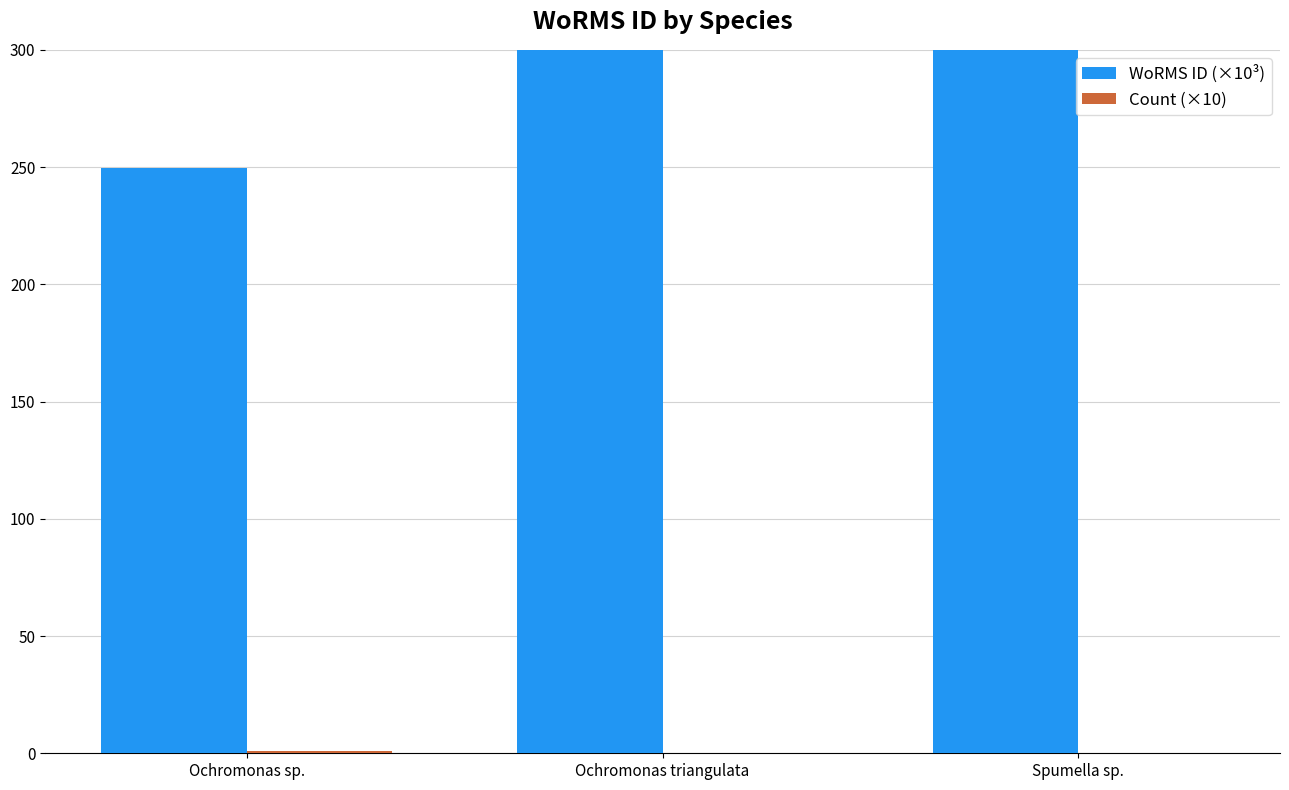

What are all the series names shown in the legend?

WoRMS ID (×10³), Count (×10)